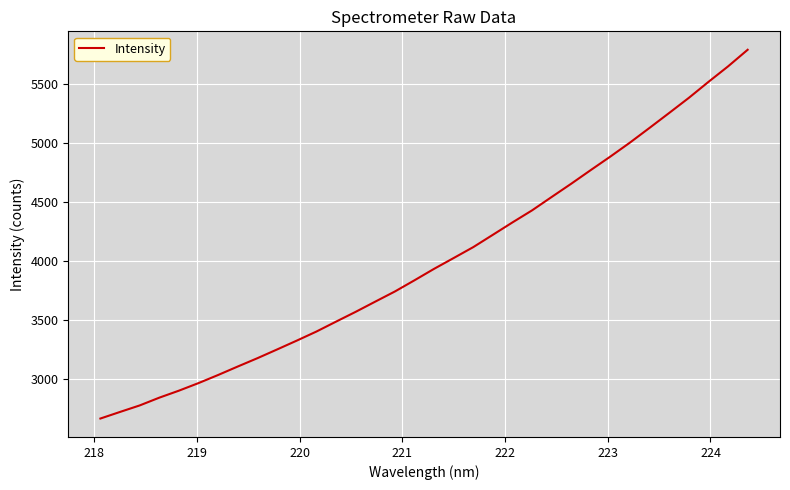

What is the greatest value displayed?

5787.9